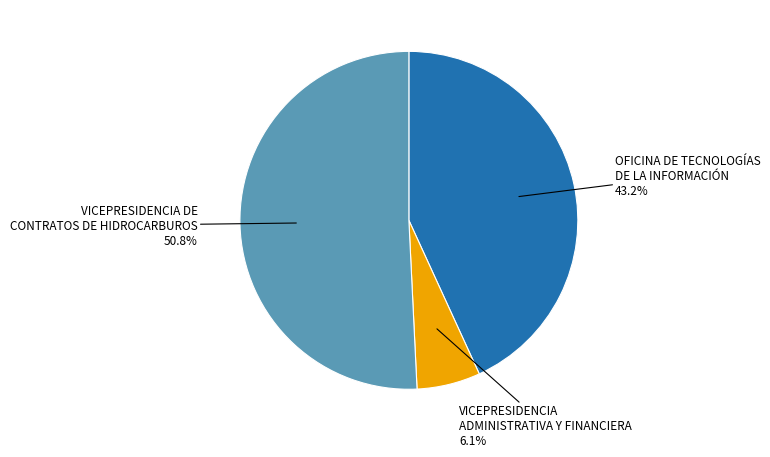

How many segments does this pie chart have?

3